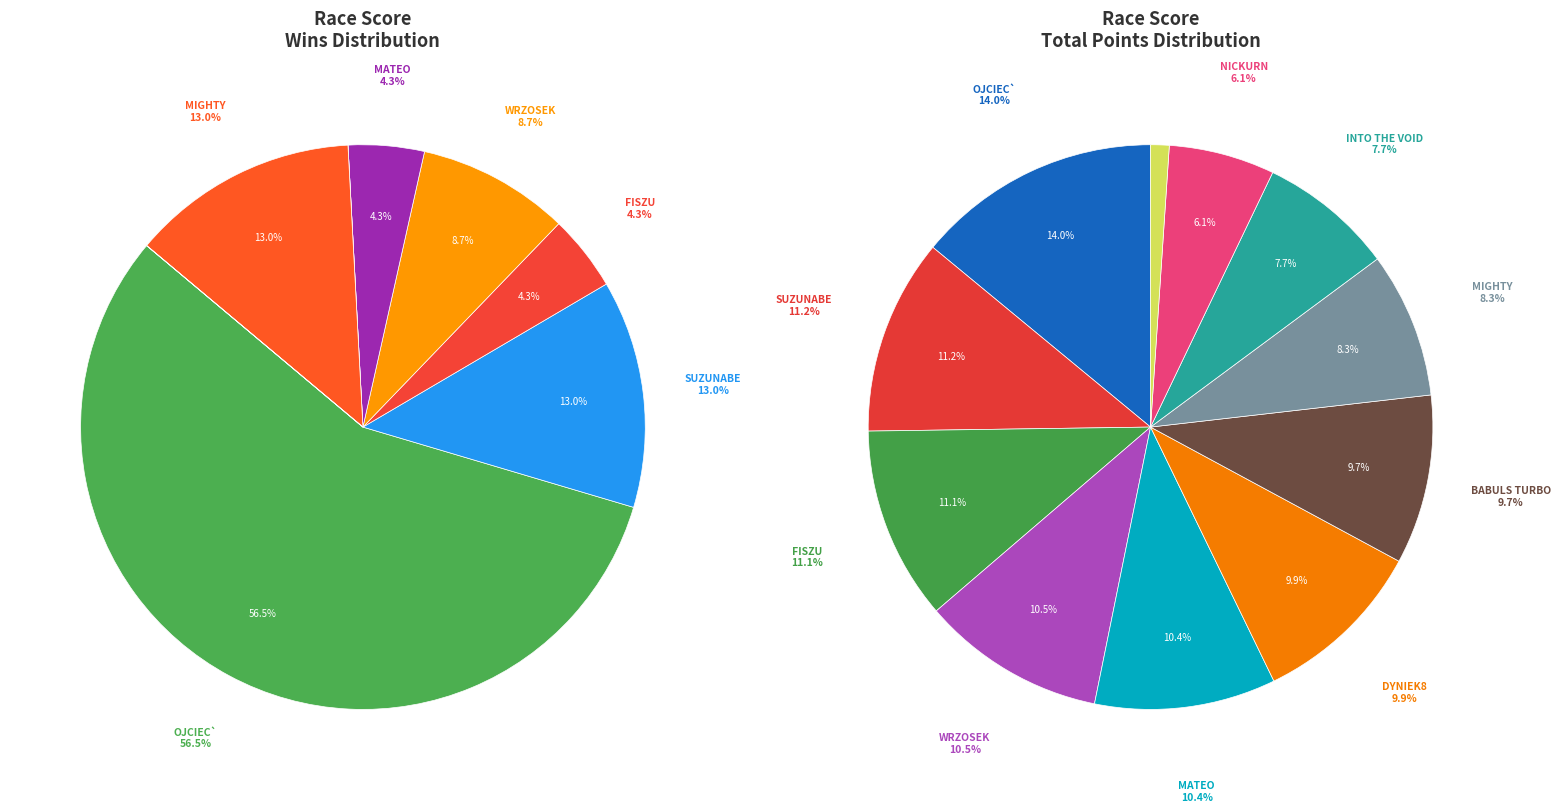

To the nearest percent, what is the average slice percentage?

9%